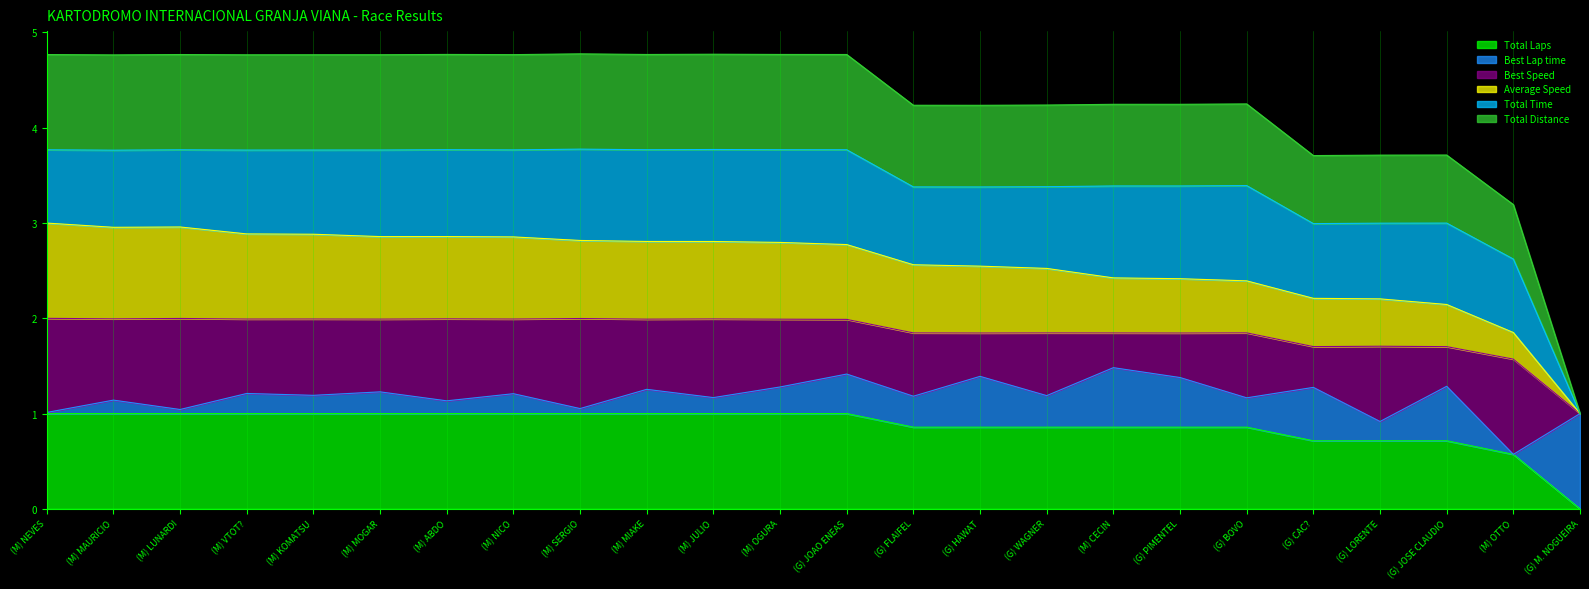

At which category is the sum across all series the highest?

(M) NEVES